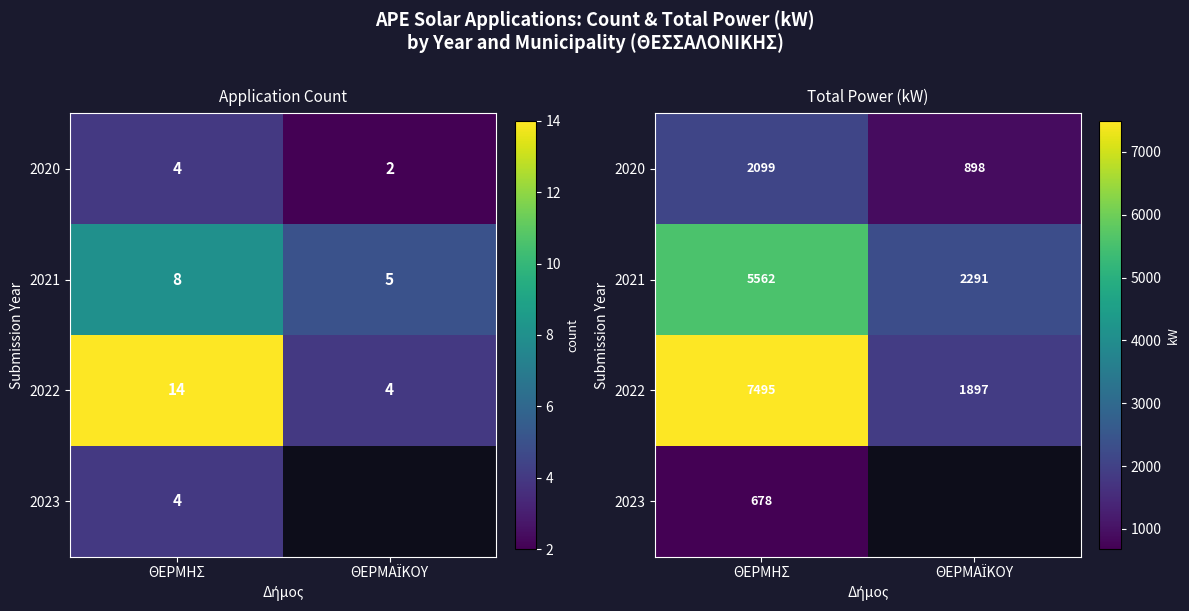

What is the maximum value for 2022?

7495.2